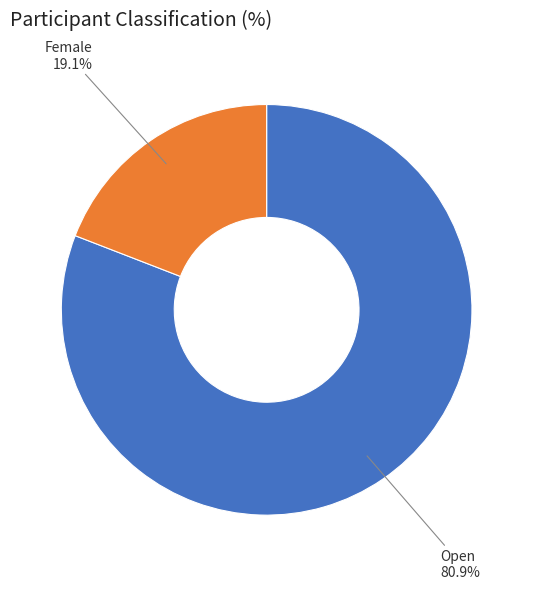

Is there any slice that represents more than half of the pie?

Yes